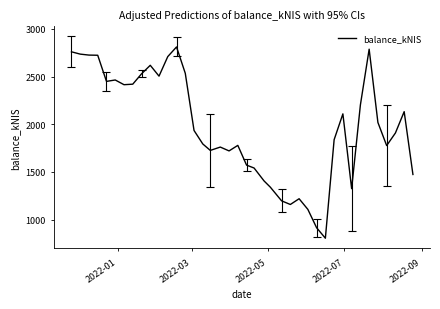

What is the smallest value displayed?

804.2